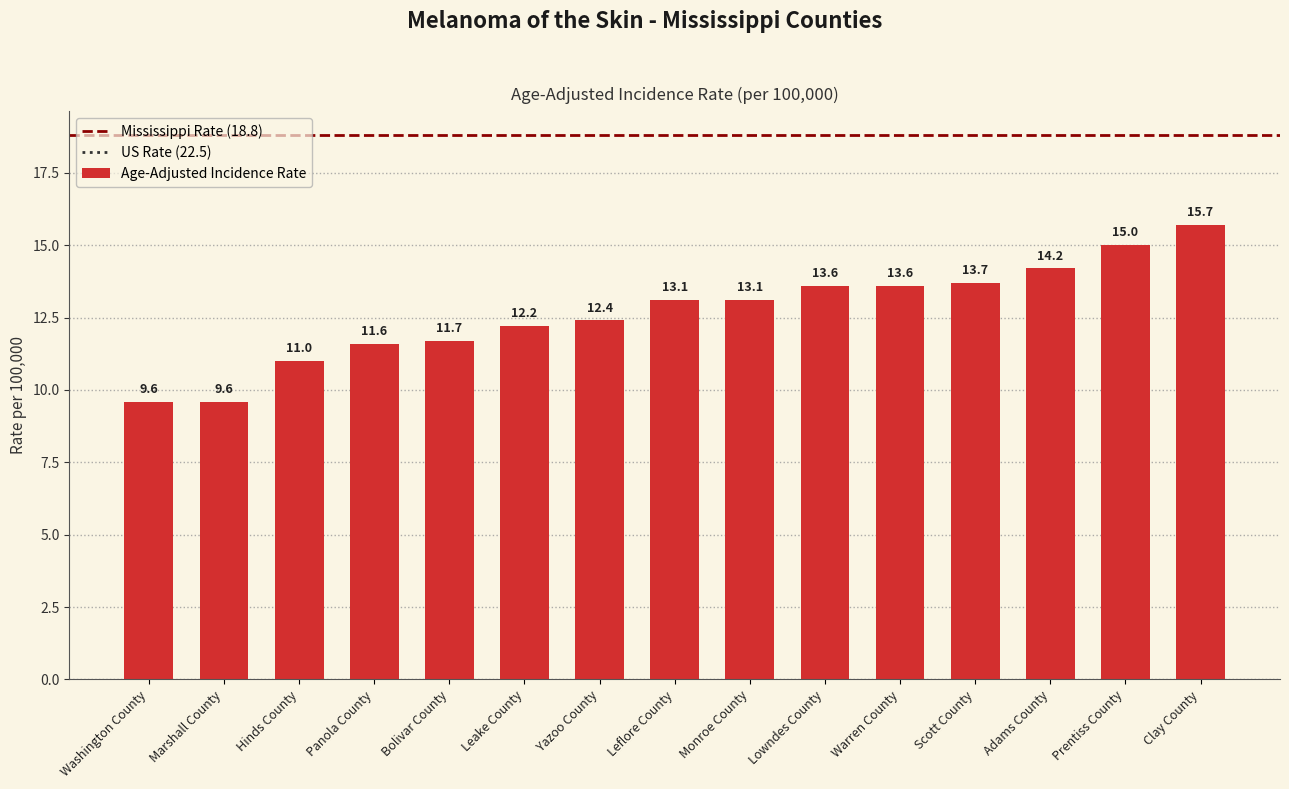

What is the difference between the maximum and second lowest values?

6.1